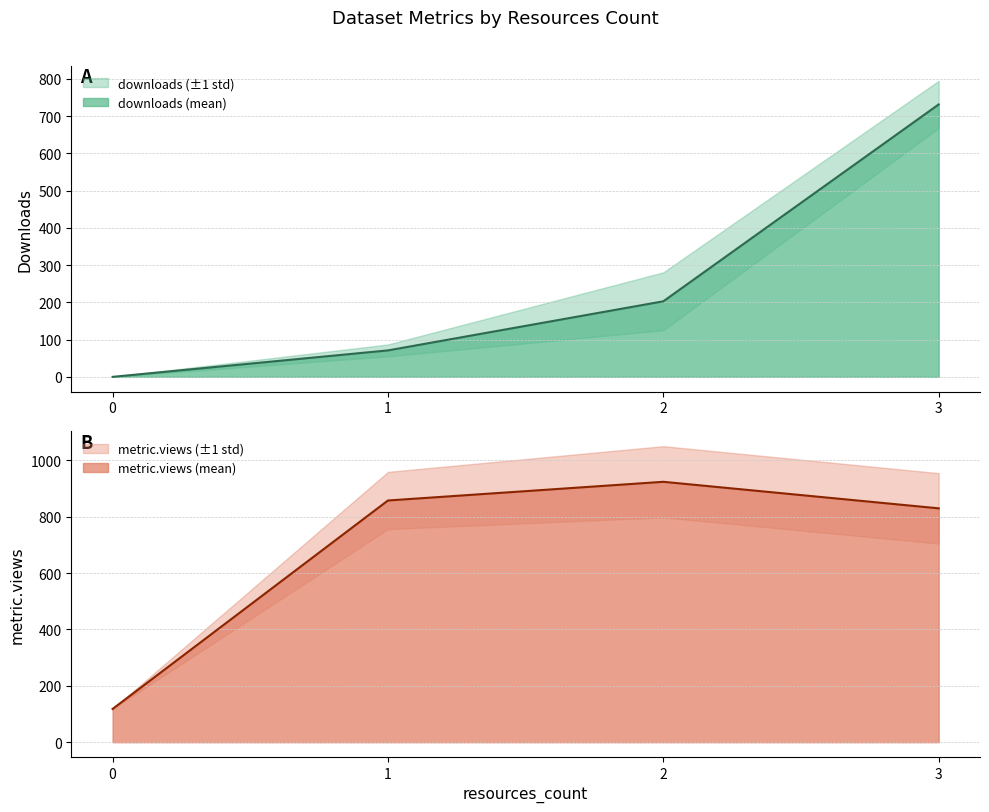

What is the highest value of the downloads (mean) series?

731.4